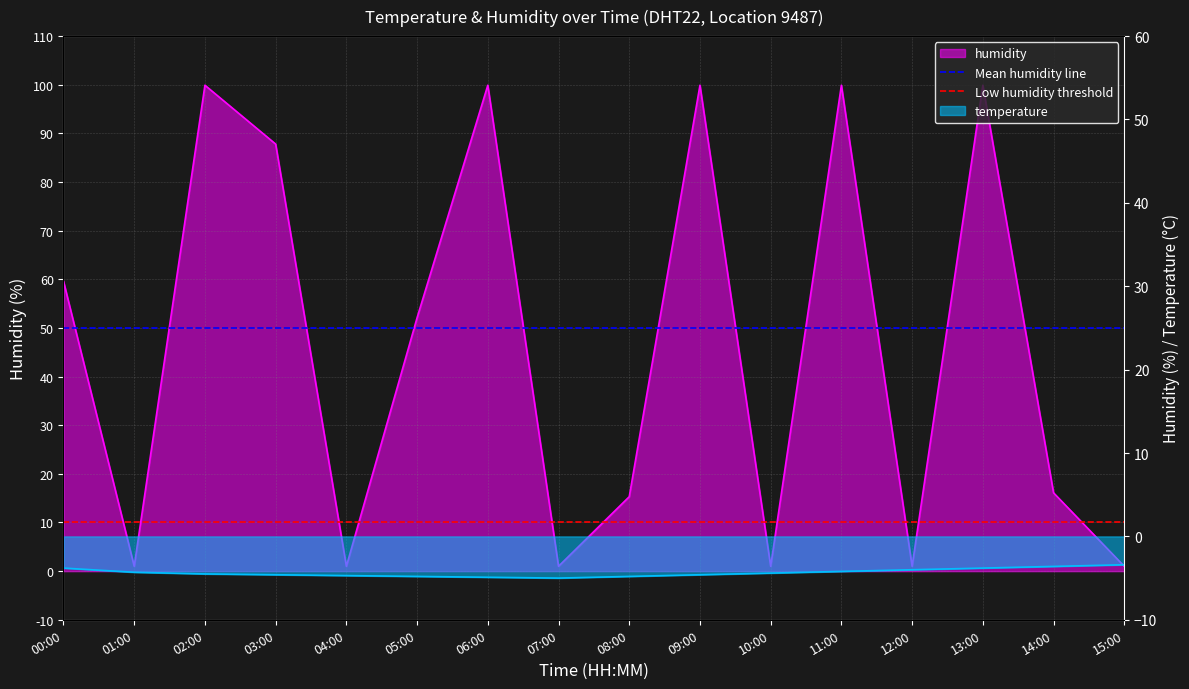

What is the total value across all series at 01:00?

60